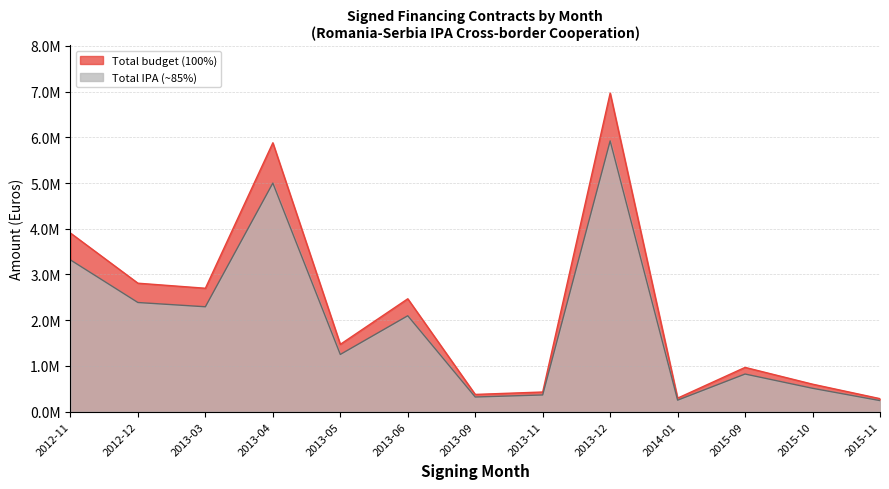

What is the sum of the Total IPA values at 2013-03 and 2013-11?

2659443.3